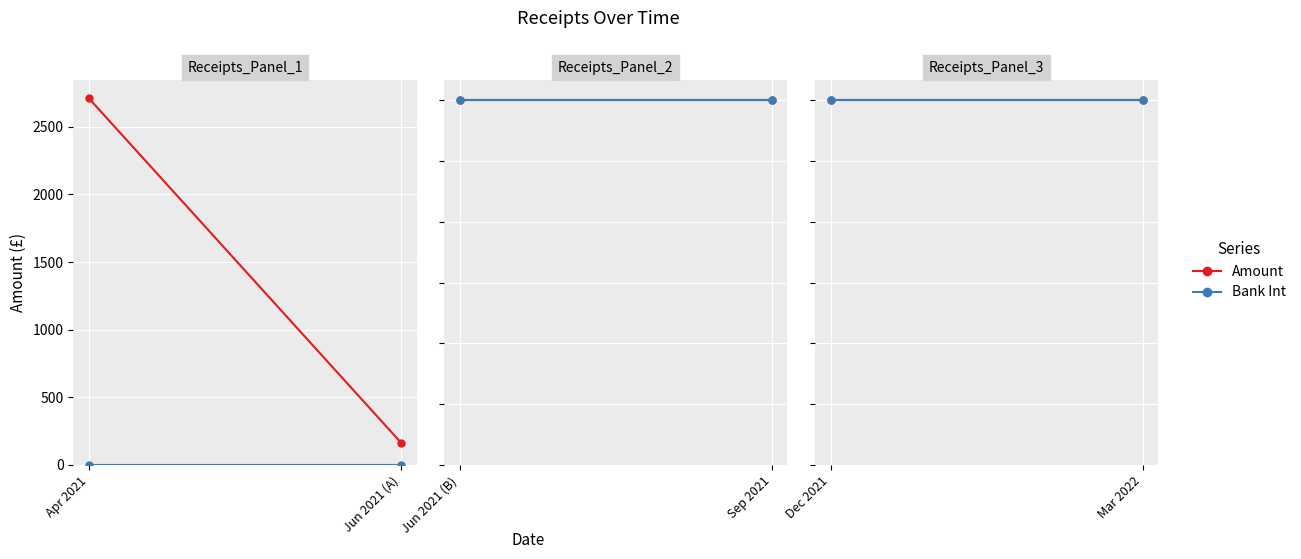

How many lines are shown in the chart?

2